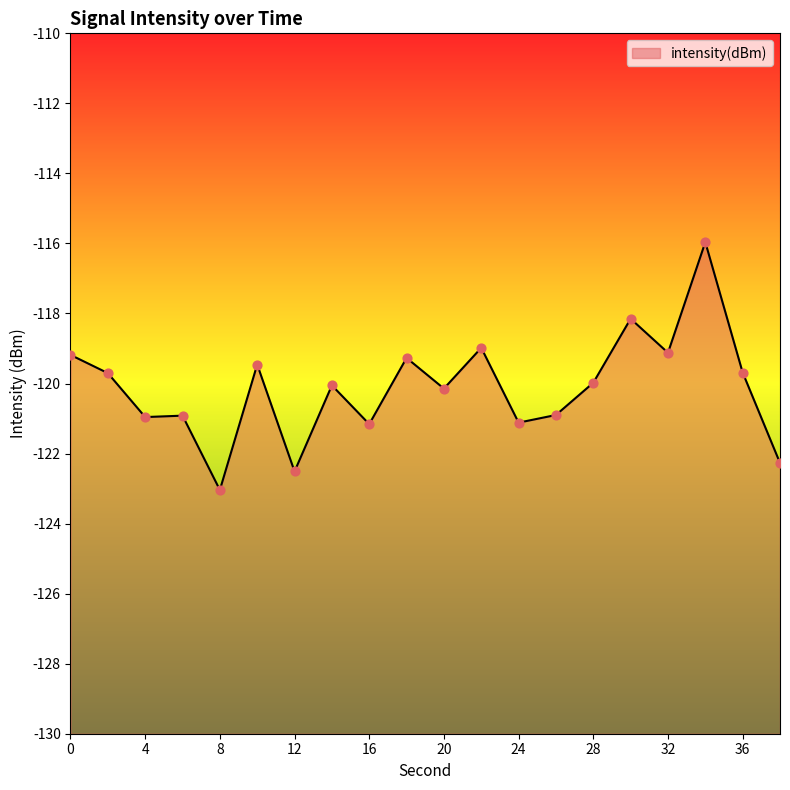

What is the change in value from 18 to 22?

+0.3